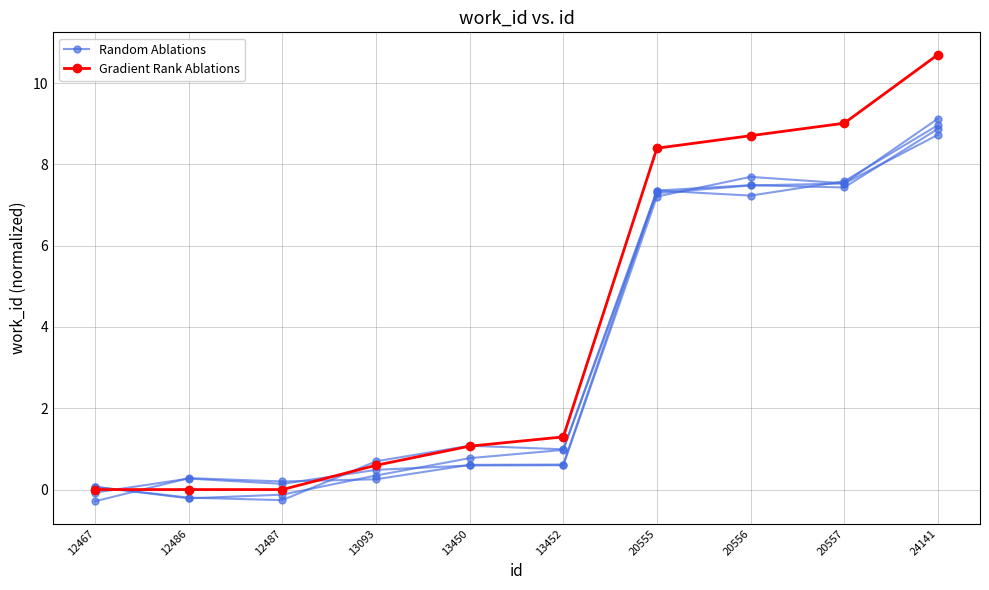

Rank the series at 12467 from lowest to highest value.

Random Ablations, Gradient Rank Ablations